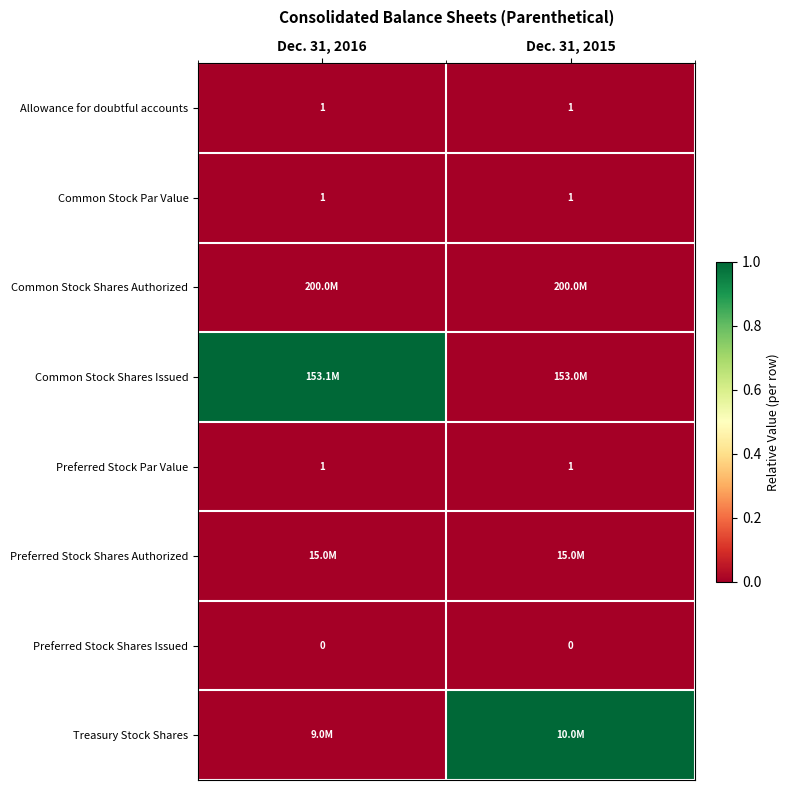

True or false: Preferred Stock Par Value has a value of 2 at Dec. 31, 2016.

False